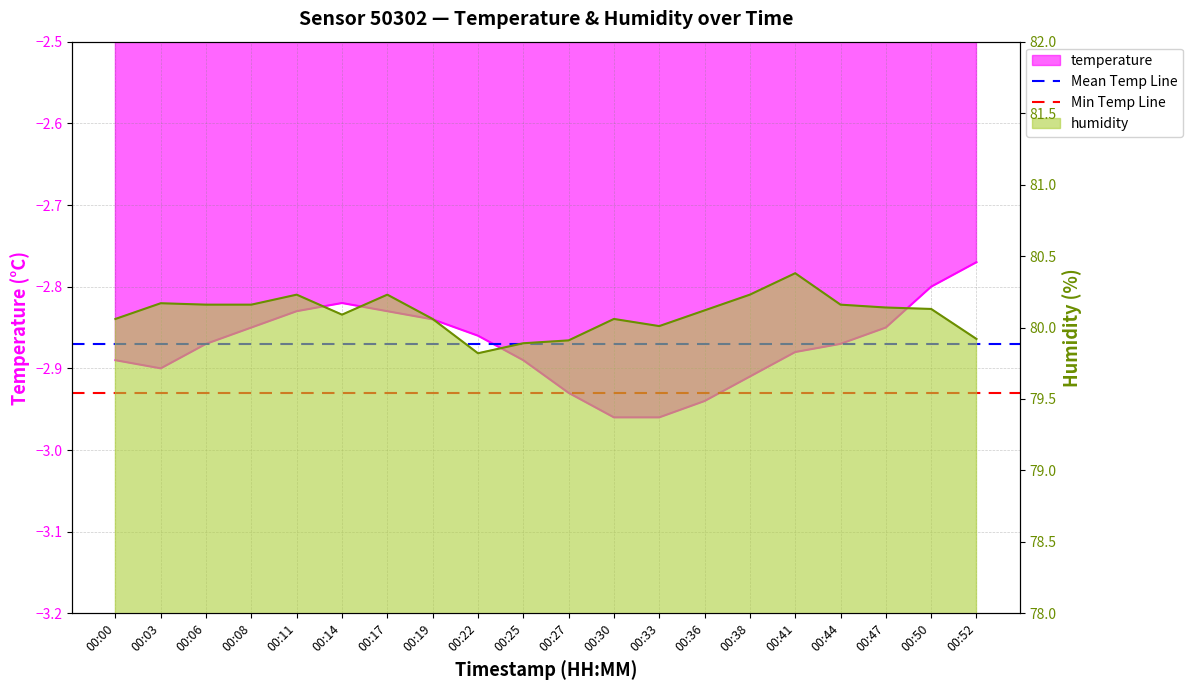

At which label does Min Temp Line reach its minimum?

00:00